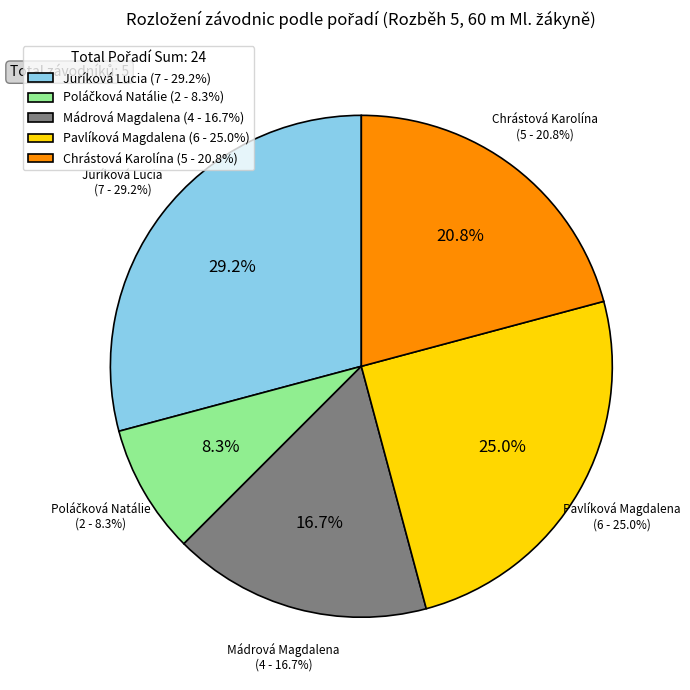

What is the largest slice in the pie chart?

Juríková Lucia